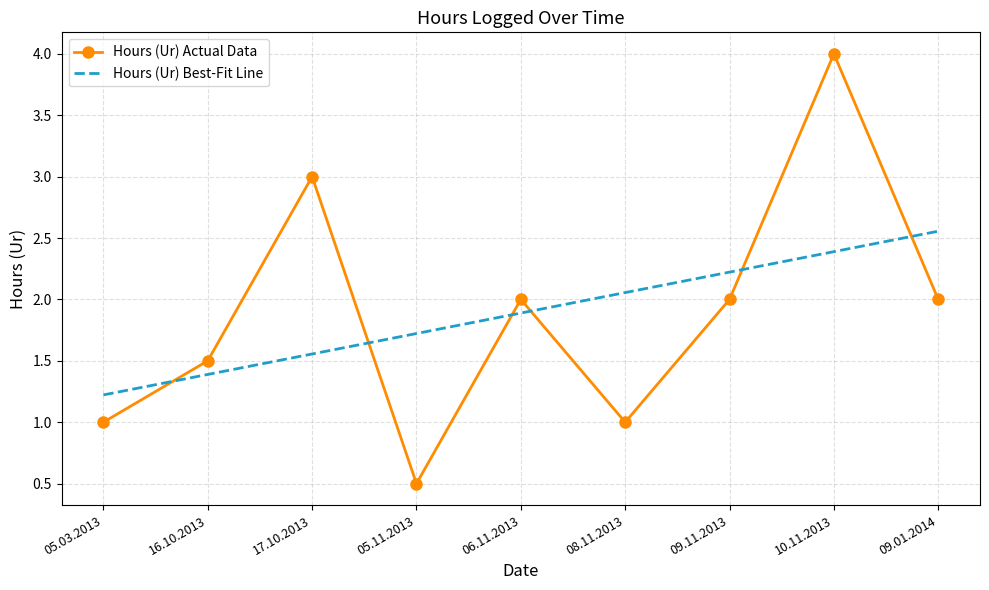

Which series has the widest spread of values?

Hours (Ur) Actual Data